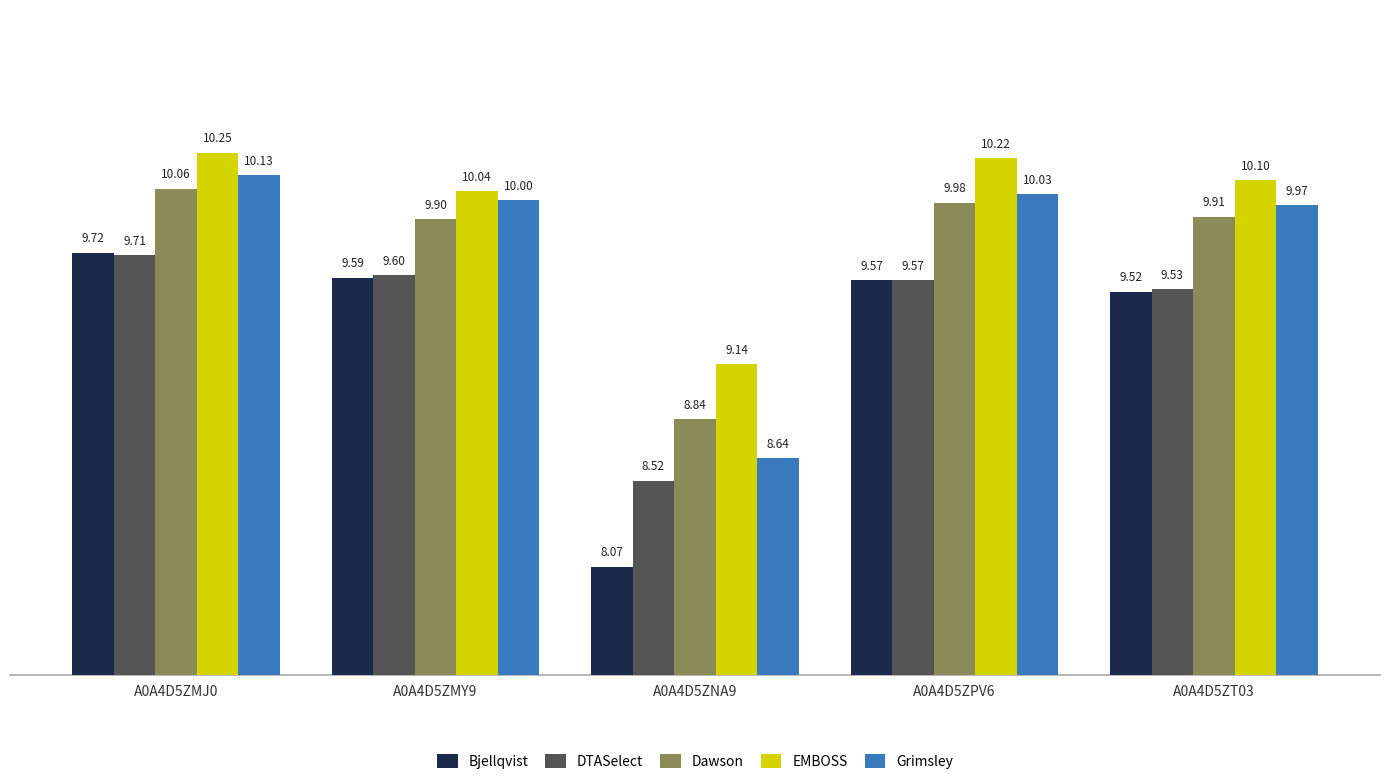

The Bjellqvist series shows 9.6 at A0A4D5ZPV6. True or false?

True